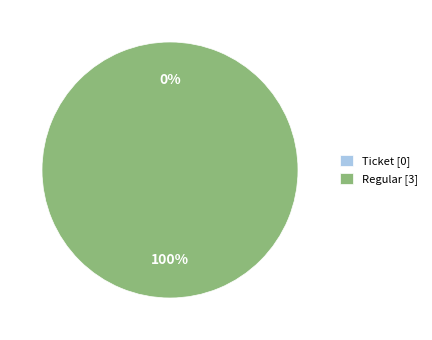

What portion of the pie excludes Ticket?

100.0%